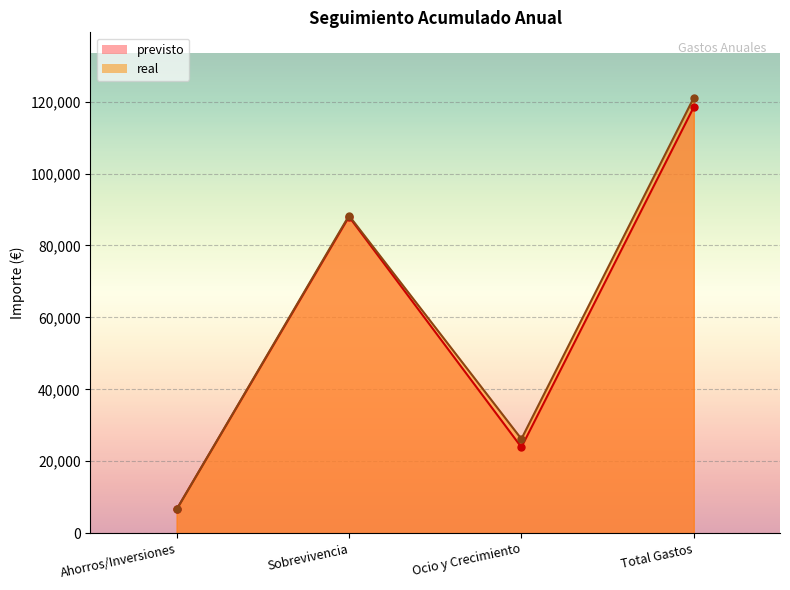

True or false: real has more than 0 points higher than both neighbors.

True